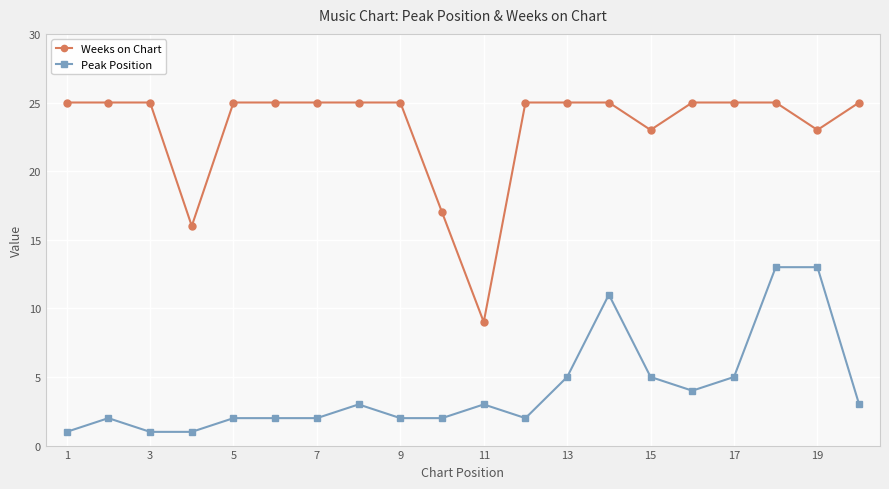

Rank the series by their maximum value, from highest to lowest.

Weeks on Chart, Peak Position